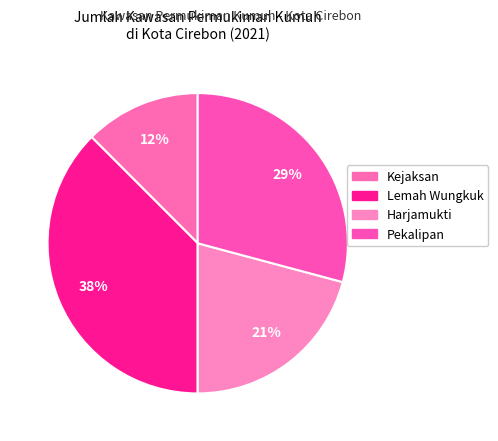

Which slice is the largest?

Lemah Wungkuk